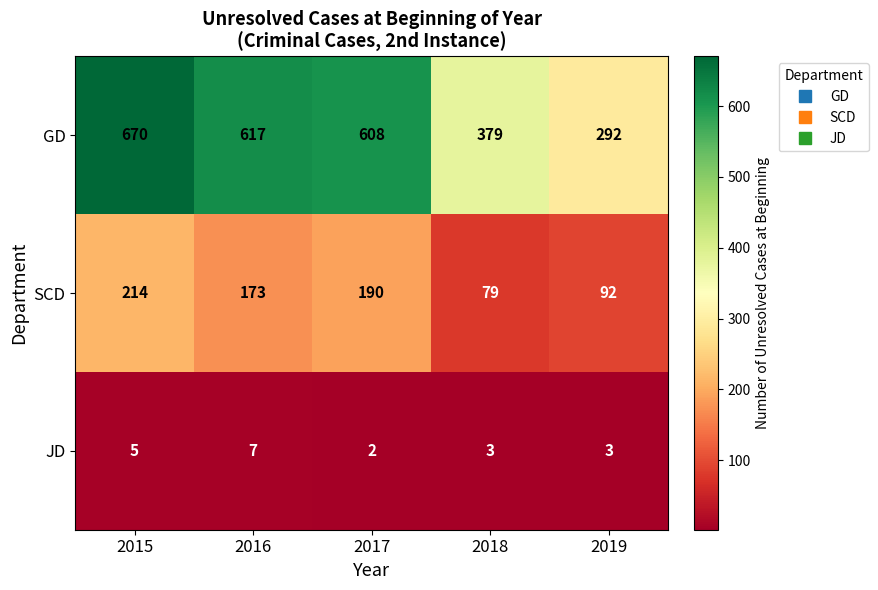

Reading right to left, what are all the values shown in this chart?

GD: 292	379	608	617	670
SCD: 92	79	190	173	214
JD: 3	3	2	7	5